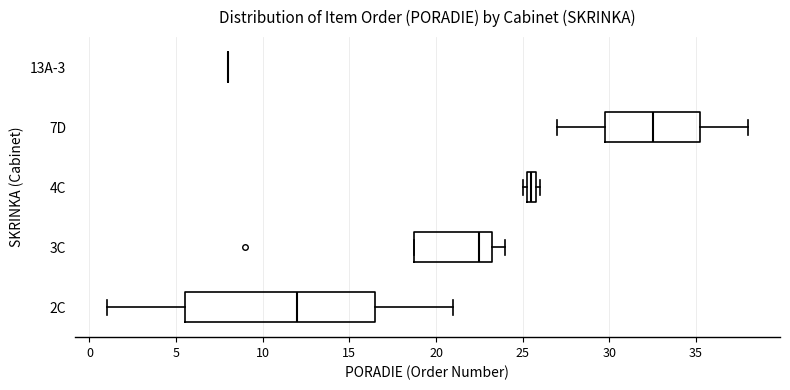

Comparing the boxes themselves (not the whiskers), which one is the widest?

2C